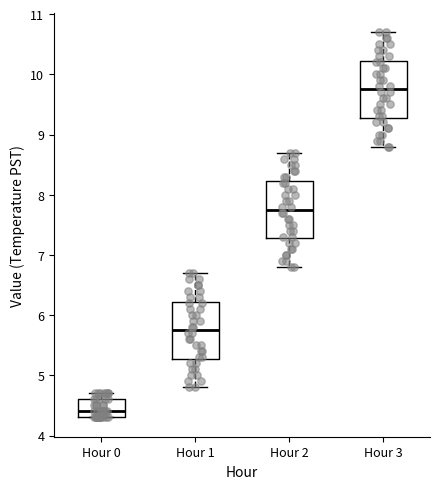

Reading left to right, transcribe this box plot: for each box, give where its median line is, the range the box spans, and where its two whiskers end, as read against the y-axis. The values are not printed on the chart, so give them approximately, as read against the axis.

Hour 0: median 4.4, box 4.3 to 4.6, whiskers 4.3 to 4.7
Hour 1: median 5.8, box 5.3 to 6.2, whiskers 4.8 to 6.7
Hour 2: median 7.8, box 7.3 to 8.2, whiskers 6.8 to 8.7
Hour 3: median 9.8, box 9.3 to 10.2, whiskers 8.8 to 10.7